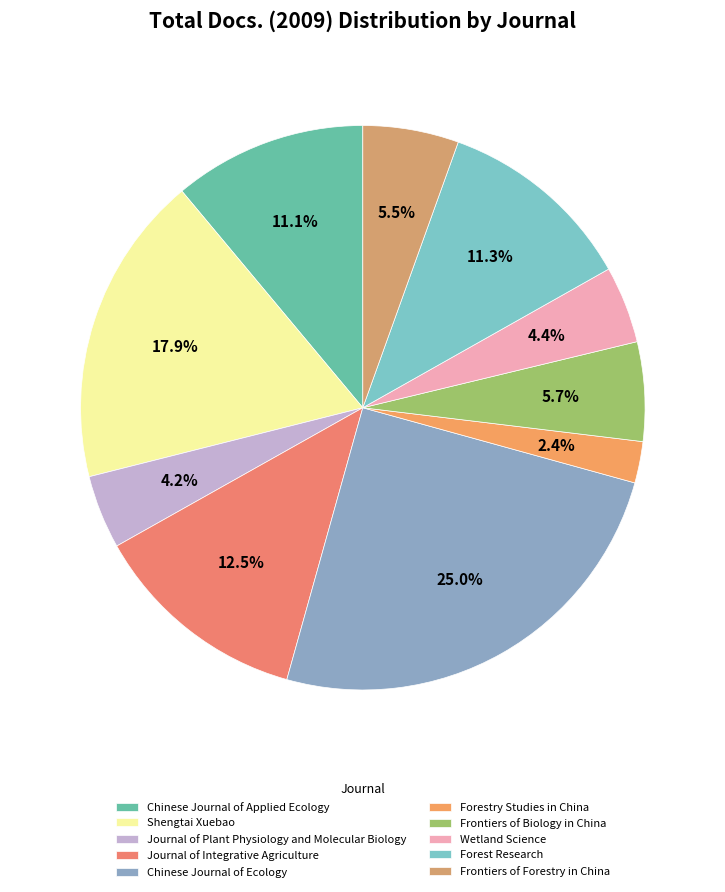

To the nearest percent, what percentage of the pie is Wetland Science?

4%